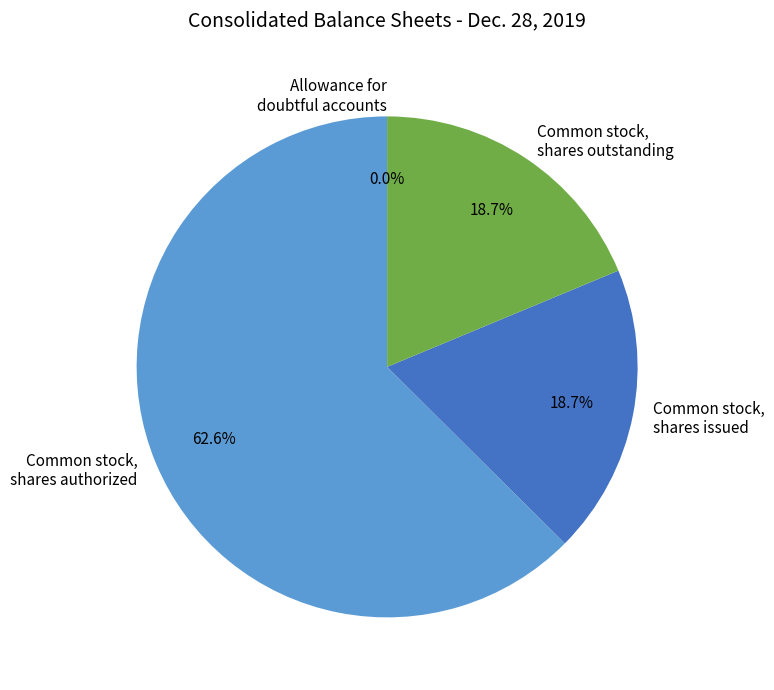

Approximately how many times larger is the value at Common stock, shares outstanding compared to Common stock, shares issued?

1.0